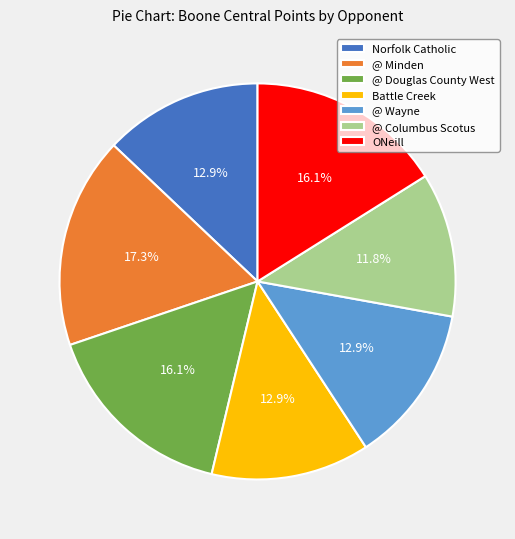

Approximately how many times larger is the value at ONeill compared to @ Columbus Scotus?

1.4